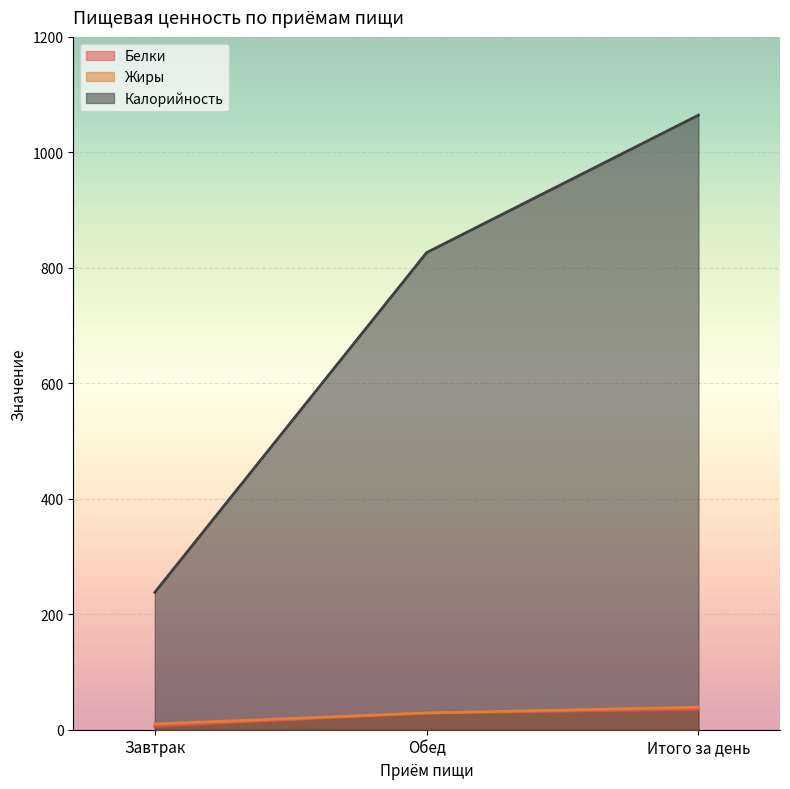

What position from the left is Итого за день?

3